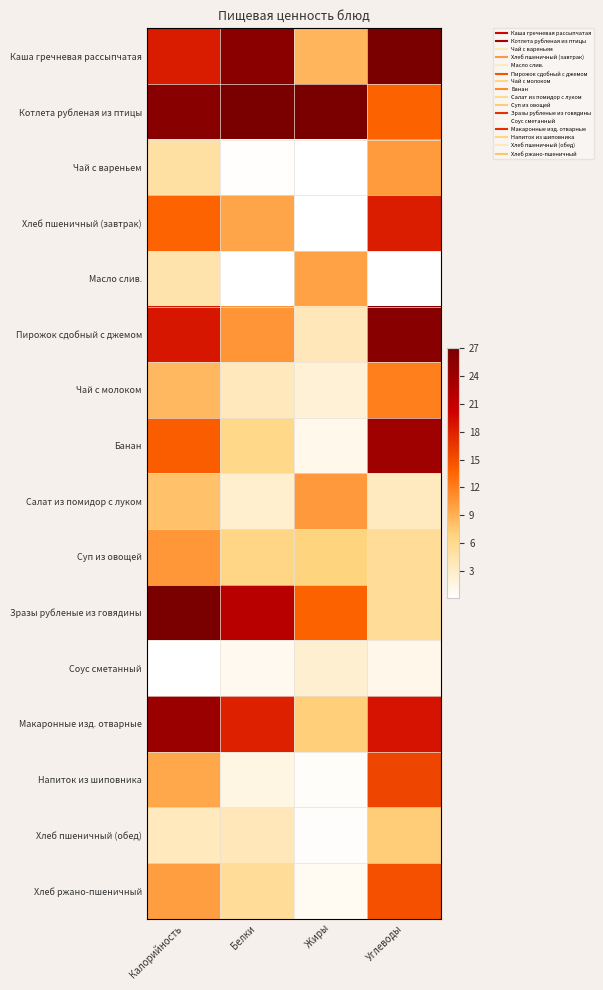

Reading left to right, what are all the values shown in this chart?

Каша гречневая рассыпчатая: Калорийность=0.7	Белки=0.9	Жиры=0.3	Углеводы=1.0
Котлета рубленая из птицы: Калорийность=0.9	Белки=1.0	Жиры=1.0	Углеводы=0.5
Чай с вареньем: Калорийность=0.2	Белки=0.0	Жиры=0.0	Углеводы=0.4
Хлеб пшеничный (завтрак): Калорийность=0.5	Белки=0.4	Жиры=0.0	Углеводы=0.7
Масло слив.: Калорийность=0.2	Белки=0.0	Жиры=0.4	Углеводы=0.0
Пирожок сдобный с джемом: Калорийность=0.7	Белки=0.4	Жиры=0.1	Углеводы=1.0
Чай с молоком: Калорийность=0.3	Белки=0.1	Жиры=0.1	Углеводы=0.4
Банан: Калорийность=0.5	Белки=0.2	Жиры=0.0	Углеводы=0.9
Салат из помидор с луком: Калорийность=0.3	Белки=0.1	Жиры=0.4	Углеводы=0.1
Суп из овощей: Калорийность=0.4	Белки=0.2	Жиры=0.3	Углеводы=0.2
Зразы рубленые из говядины: Калорийность=1.0	Белки=0.8	Жиры=0.5	Углеводы=0.2
Соус сметанный: Калорийность=0.0	Белки=0.0	Жиры=0.1	Углеводы=0.0
Макаронные изд. отварные: Калорийность=0.9	Белки=0.7	Жиры=0.3	Углеводы=0.7
Напиток из шиповника: Калорийность=0.4	Белки=0.1	Жиры=0.0	Углеводы=0.6
Хлеб пшеничный (обед): Калорийность=0.1	Белки=0.1	Жиры=0.0	Углеводы=0.3
Хлеб ржано-пшеничный: Калорийность=0.4	Белки=0.2	Жиры=0.0	Углеводы=0.6